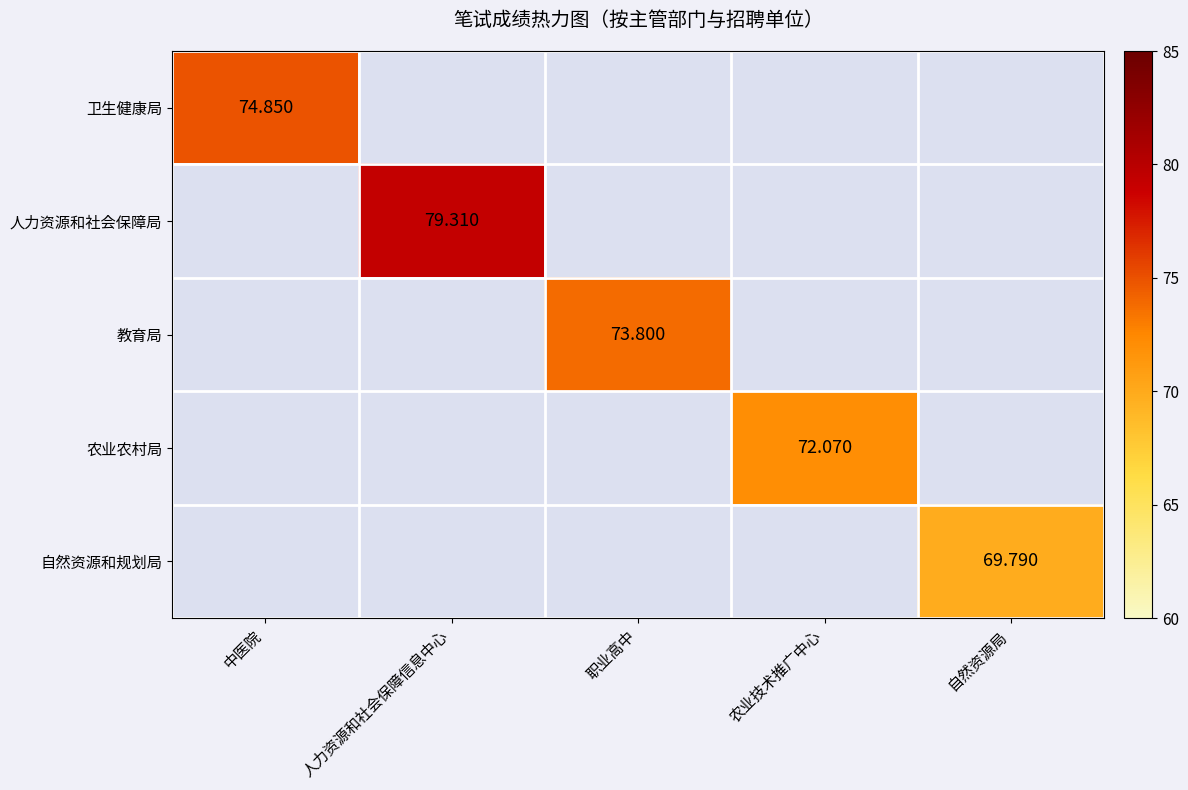

What is the maximum value shown in the chart?

79.3